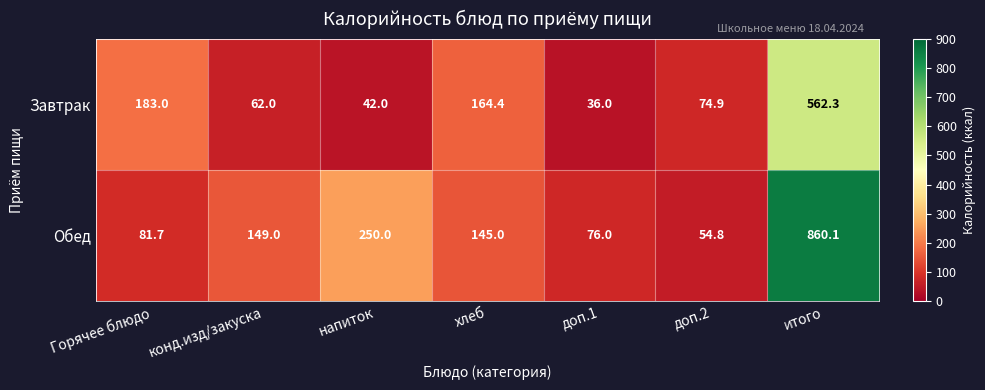

What is the difference between the second highest and second lowest values in the Завтрак series?

141.0